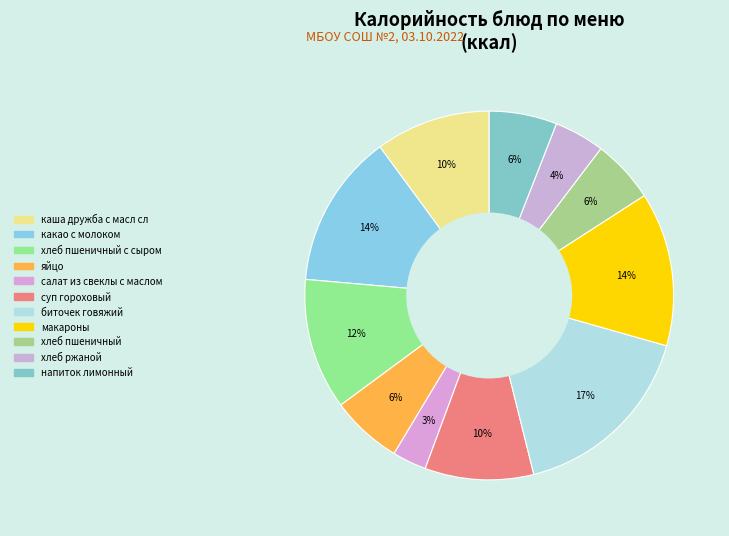

To the nearest percent, what is the average slice percentage?

9%